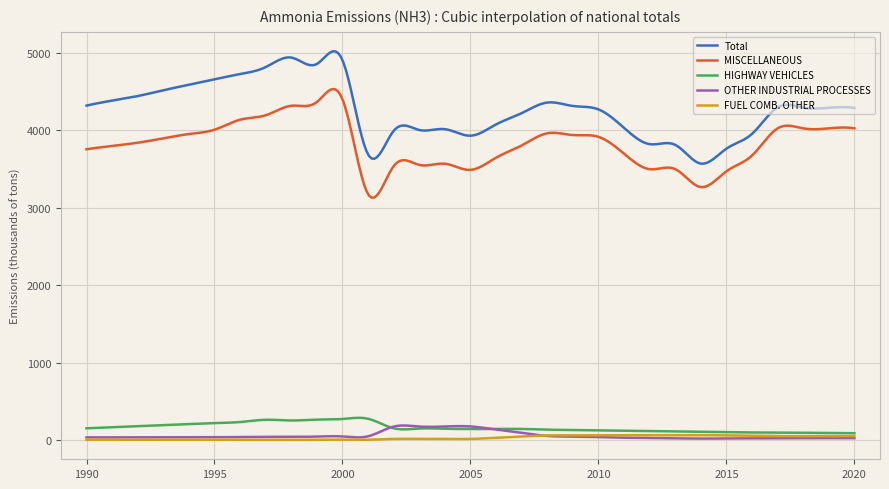

How many lines are shown in the chart?

5